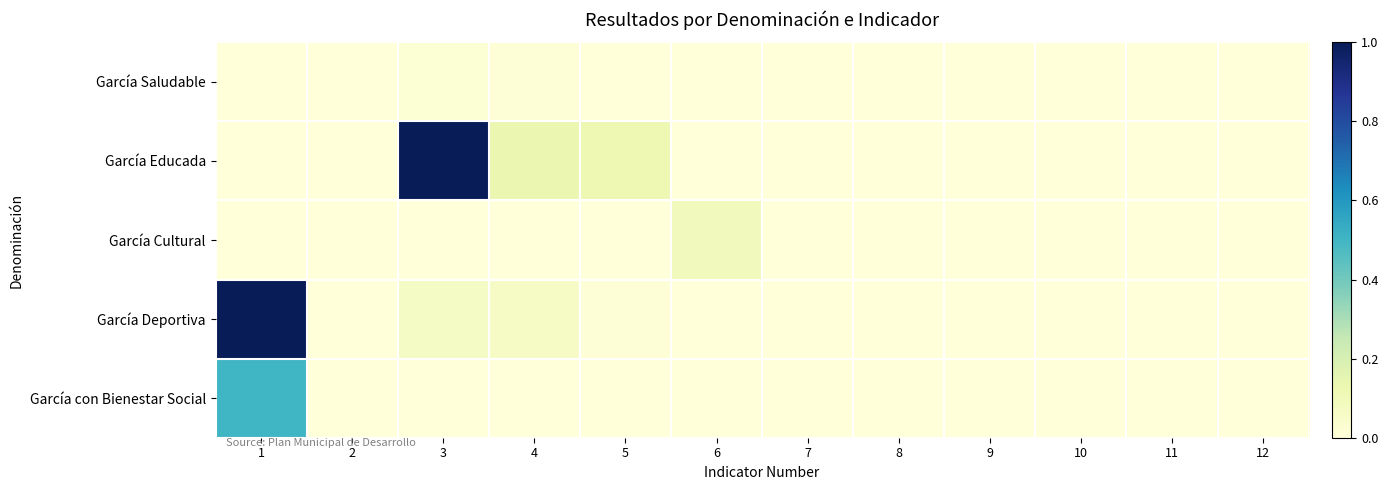

Rank the series at 6 from highest to lowest value.

García Cultural, García Saludable, García Educada, García Deportiva, García con Bienestar Social